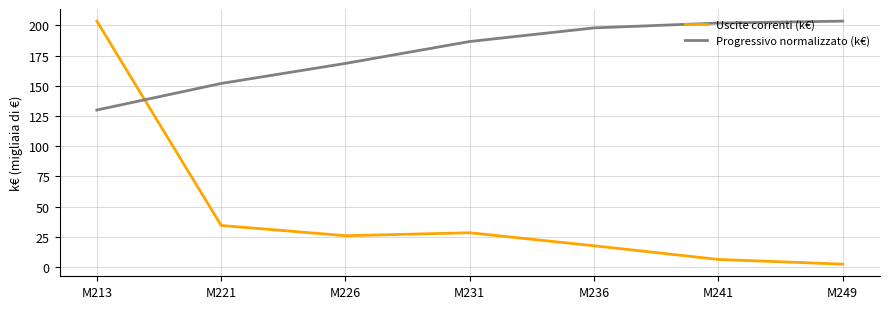

Where is the first local maximum for Uscite correnti (k€)?

M231